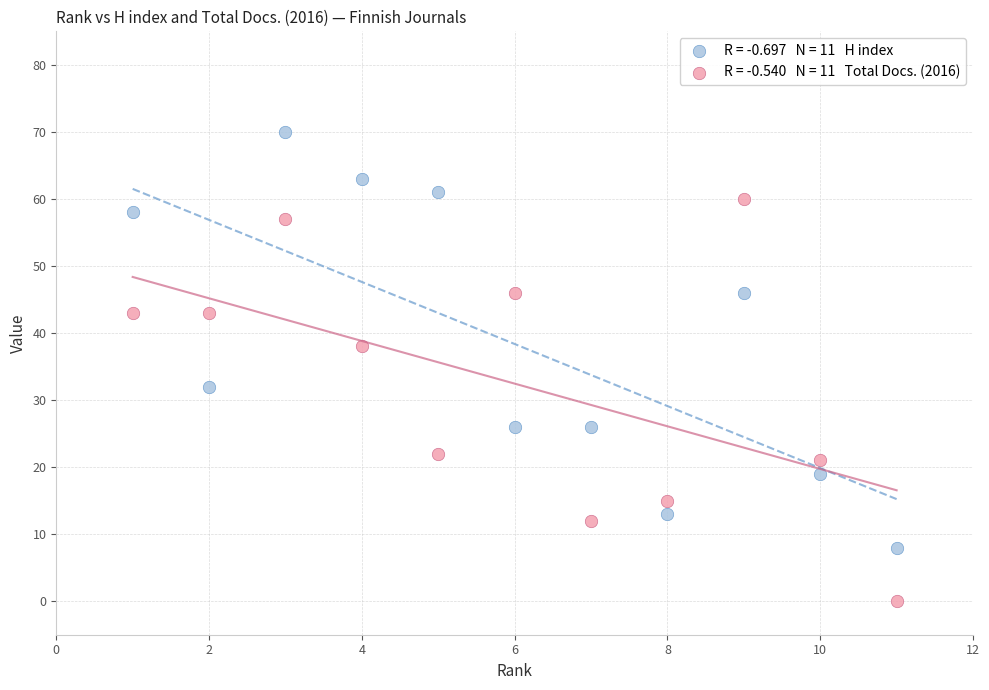

Across all data points, what is the range of Y values (max minus min)?

70